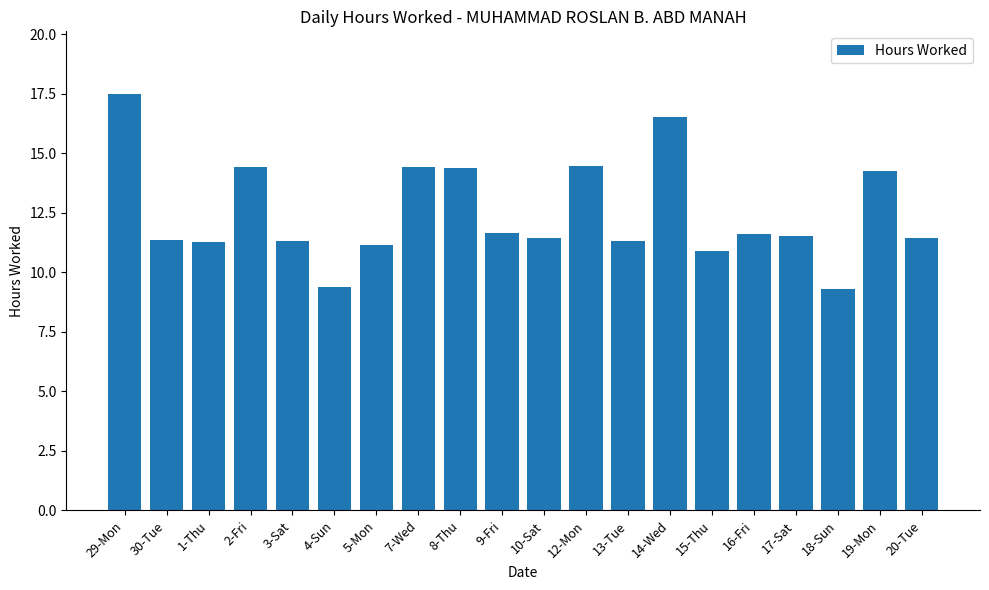

What is the sum of the values at 7-Wed and 8-Thu?

28.8